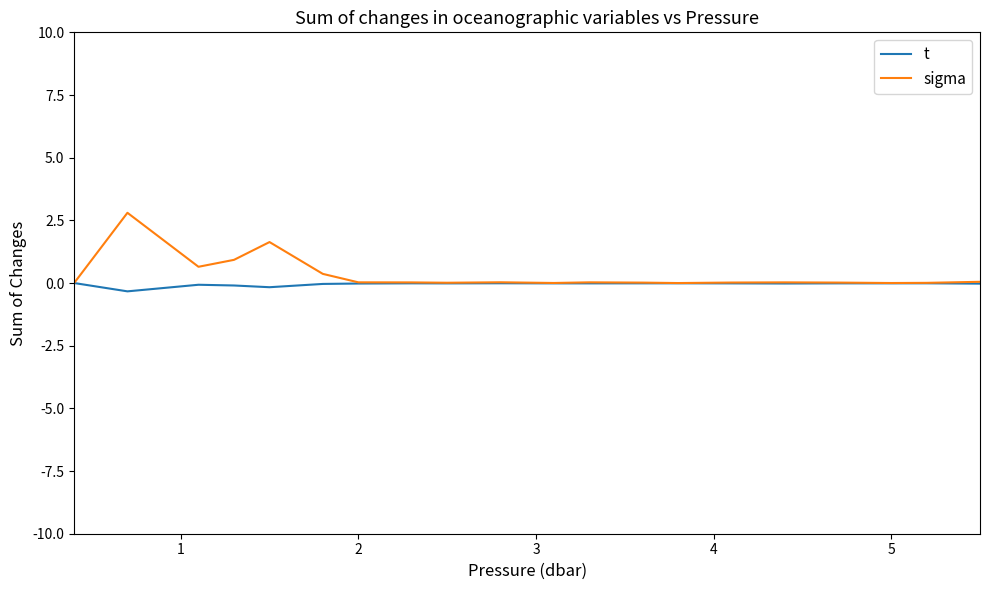

Which series has the largest total across all categories?

sigma